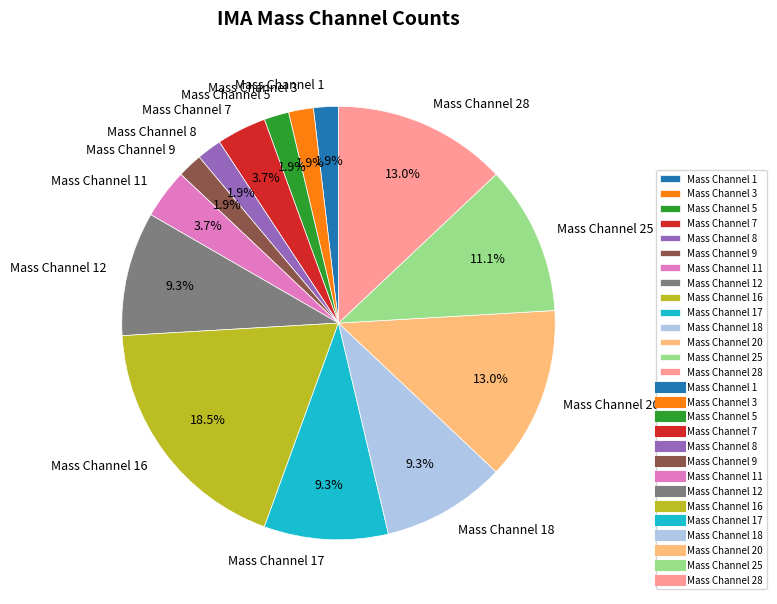

Is there a majority slice in this chart?

No